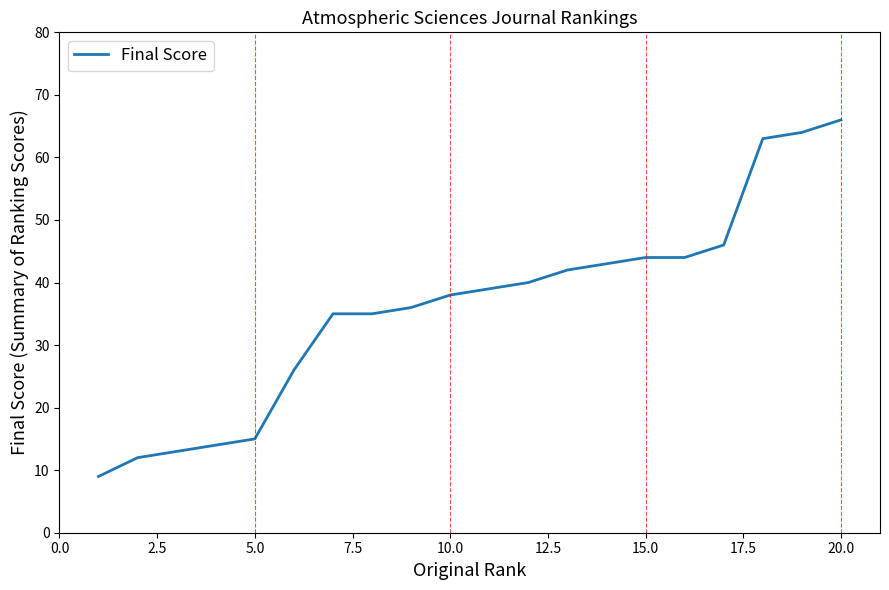

How many lines are shown in the chart?

1